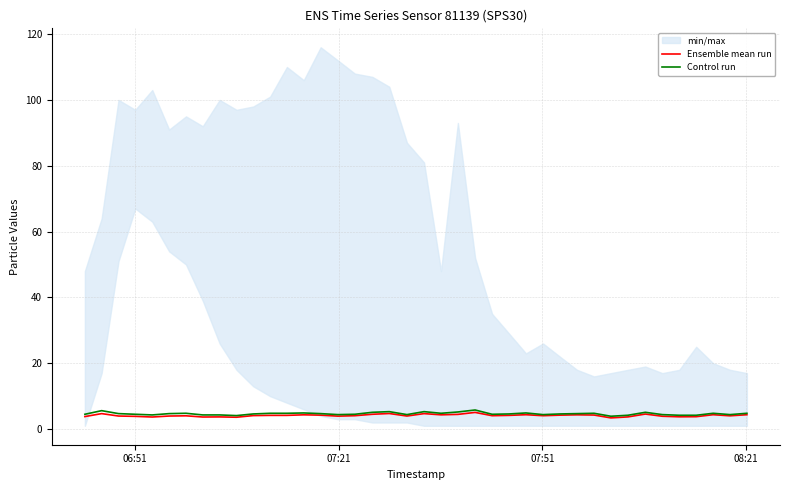

Which series has the largest total across all categories?

Control run